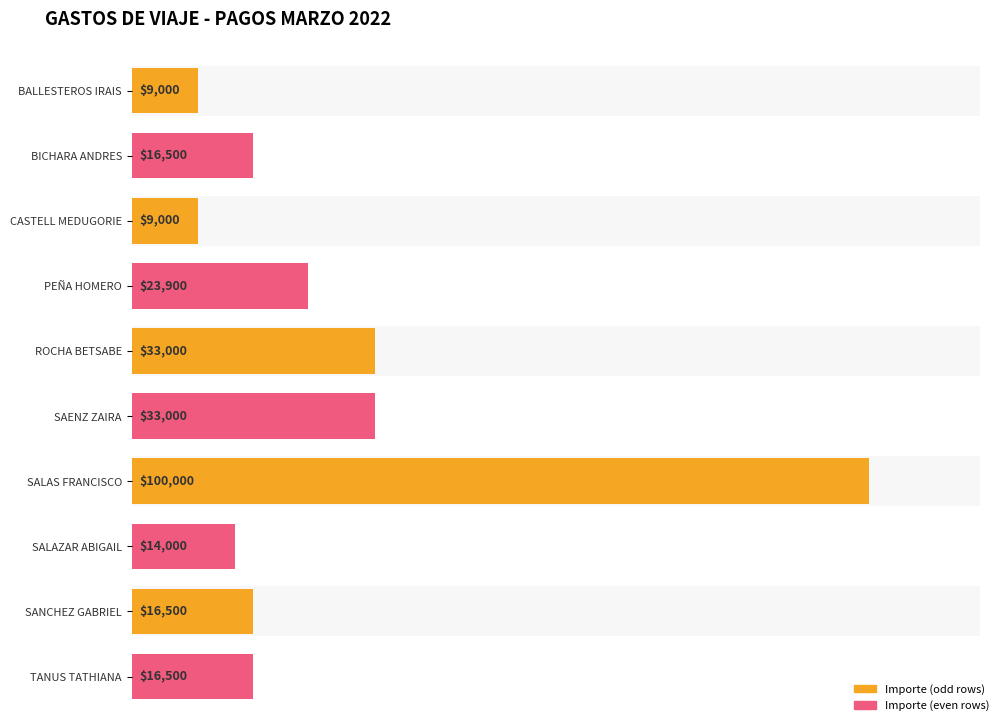

Which label corresponds to the smallest value in the chart?

BALLESTEROS MANCILLA LAURA IRAIS